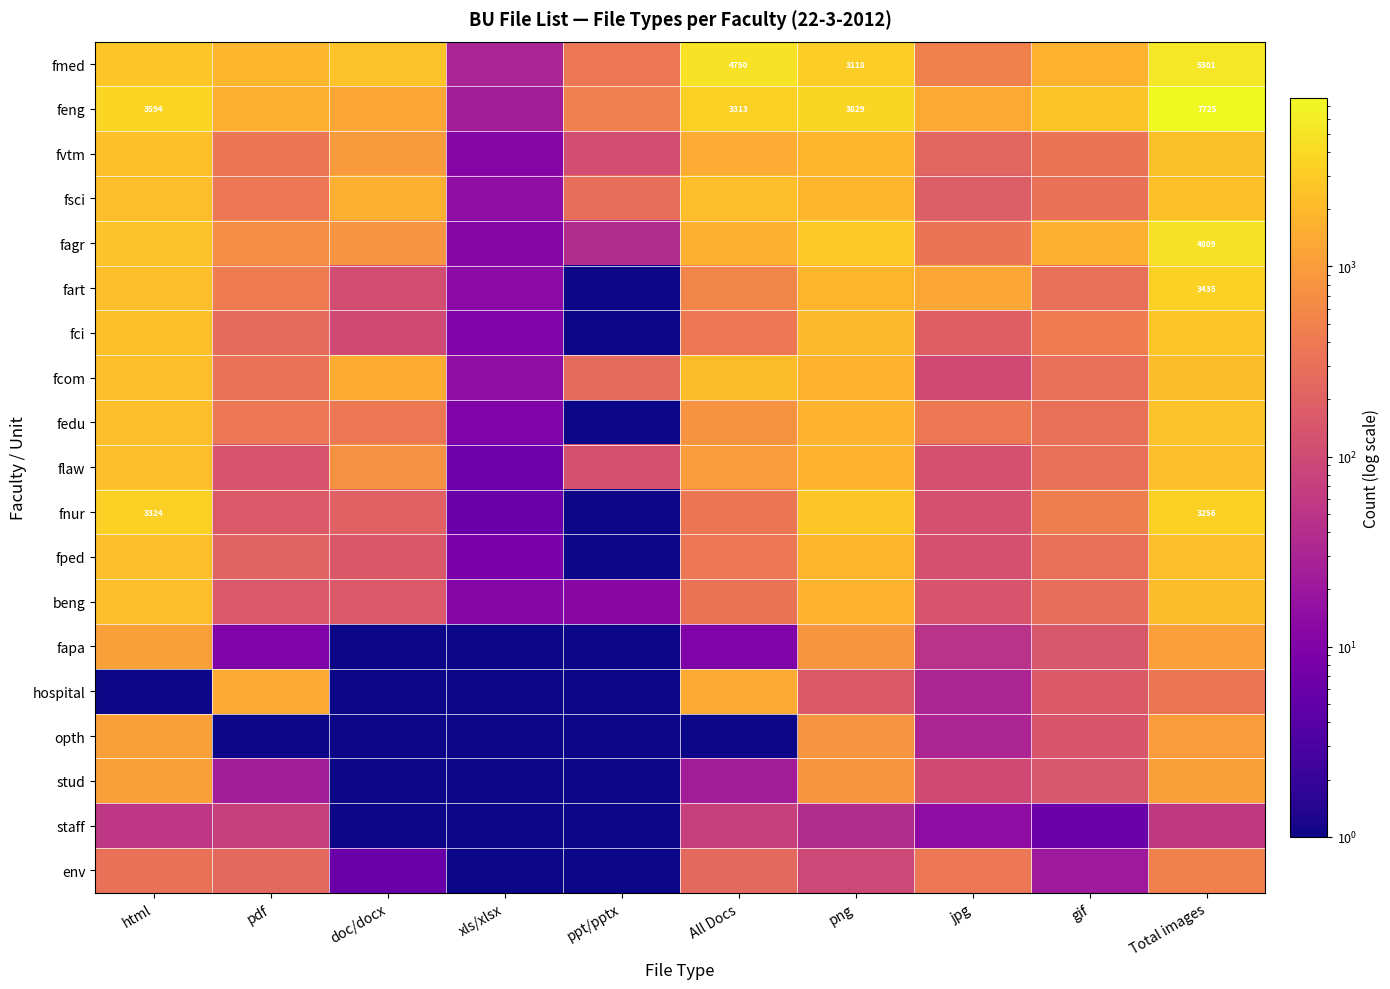

The value of fnur at jpg is 123.0. True or false?

True